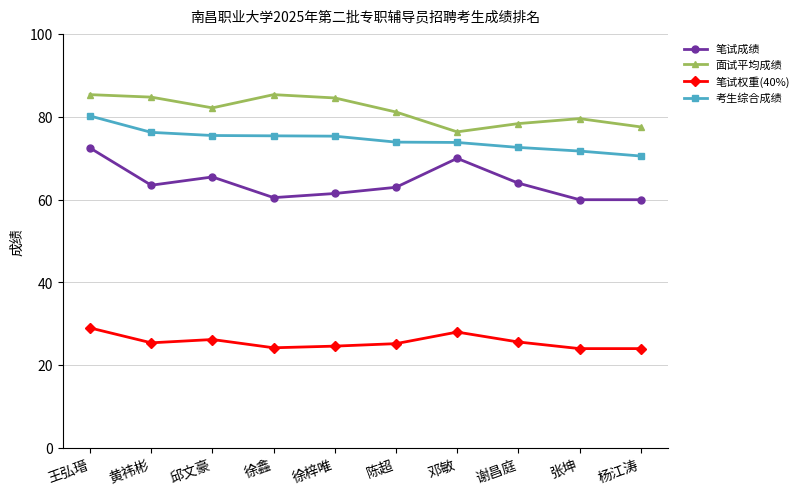

How many lines are shown in the chart?

4